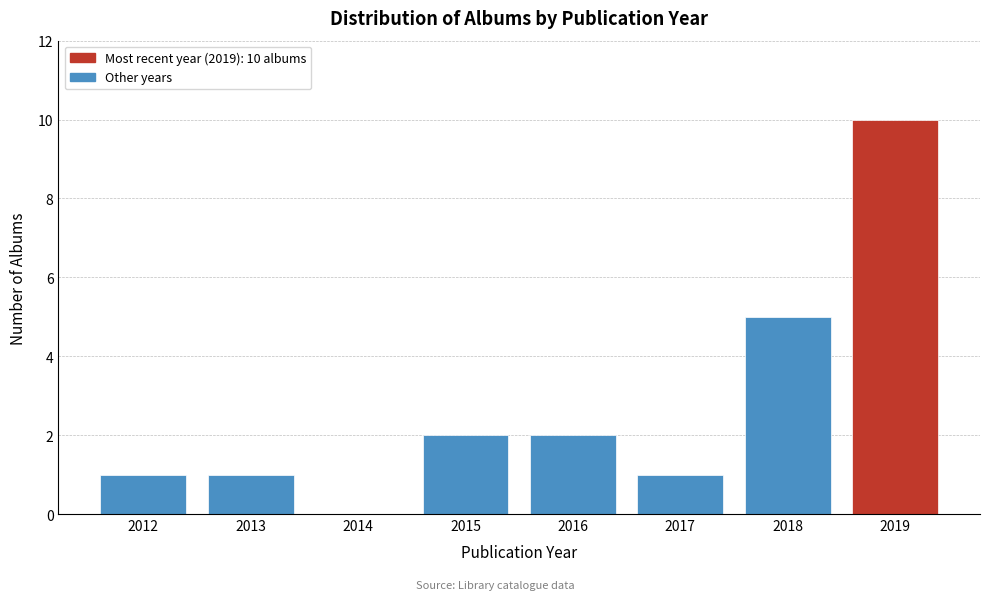

Reading left to right, transcribe all the data shown in this chart.

2012=1	2013=1	2014=0	2015=2	2016=2	2017=1	2018=5	2019=10